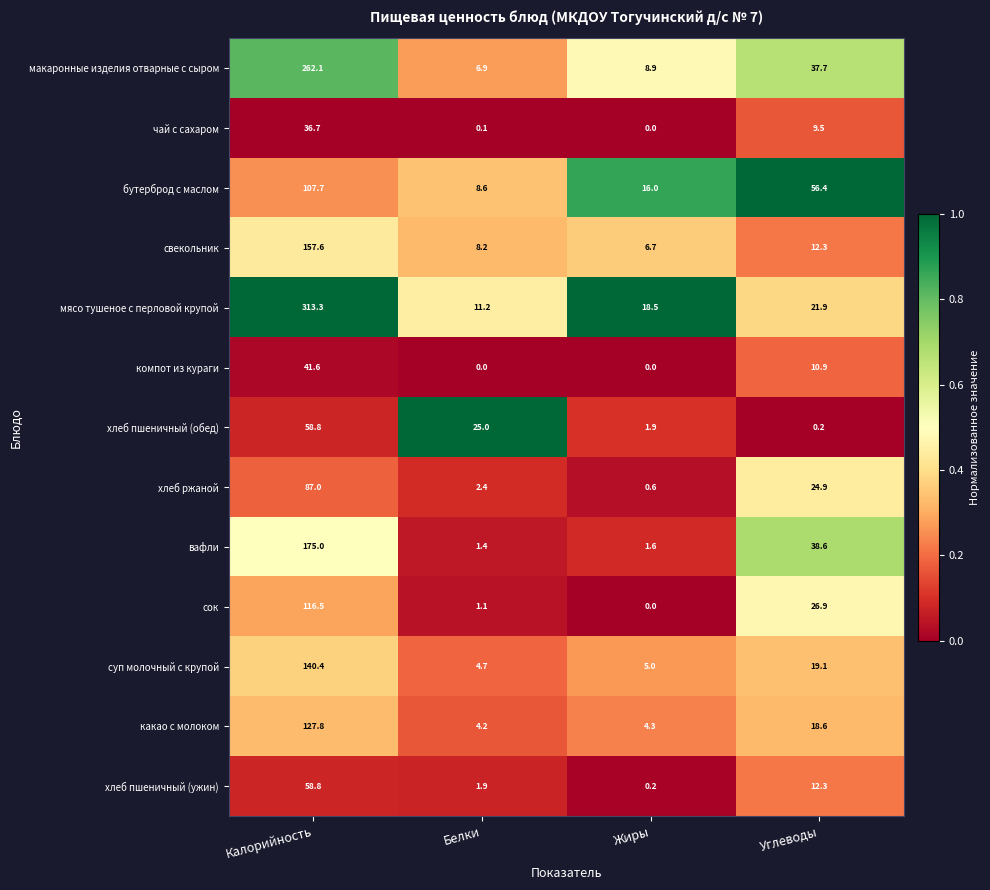

At which category is the sum across all series the highest?

Калорийность